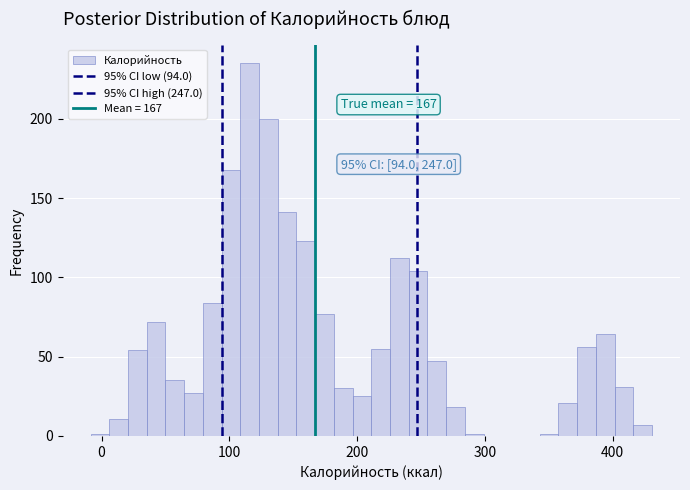

Around what value on the x-axis is the tallest bar? Give the approximate position of its centre, as read against the axis.

120